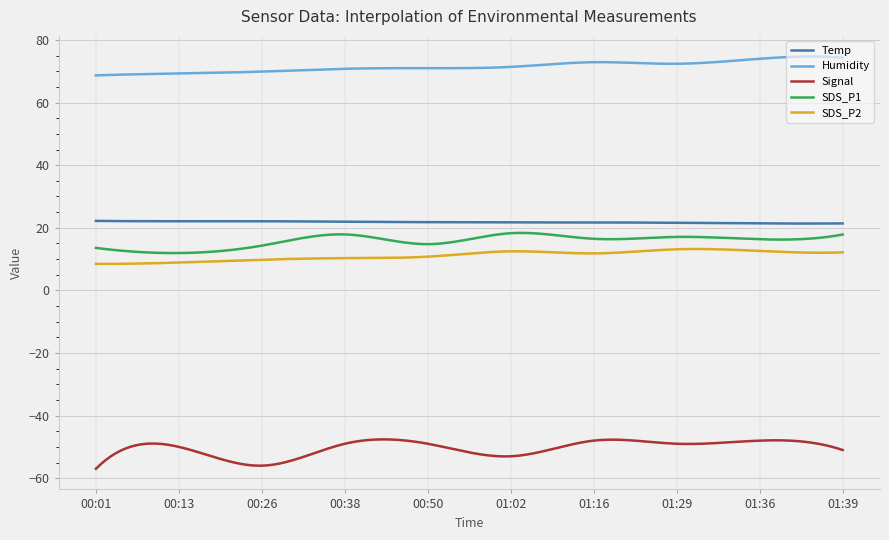

What is the difference between the maximum and minimum values in the Signal series?

9.4